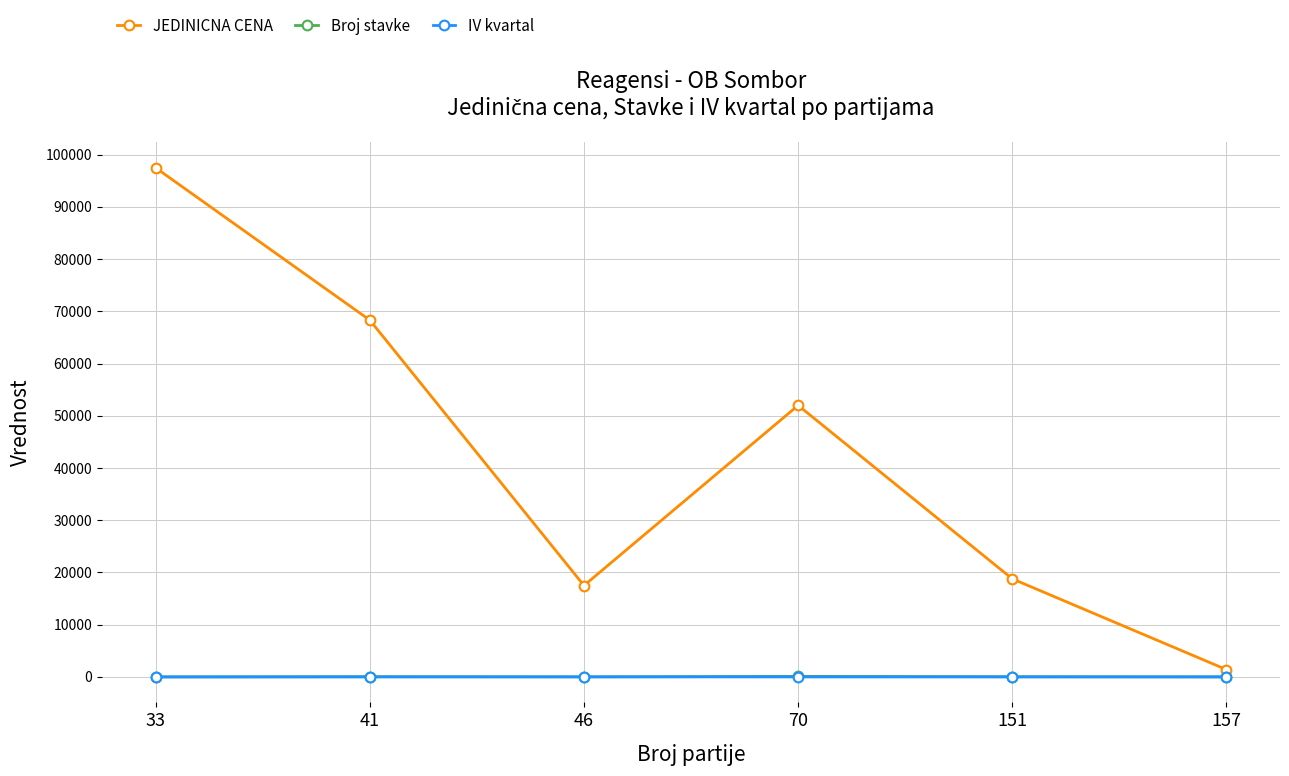

The IV kvartal series shows 4.0 at 41. True or false?

True